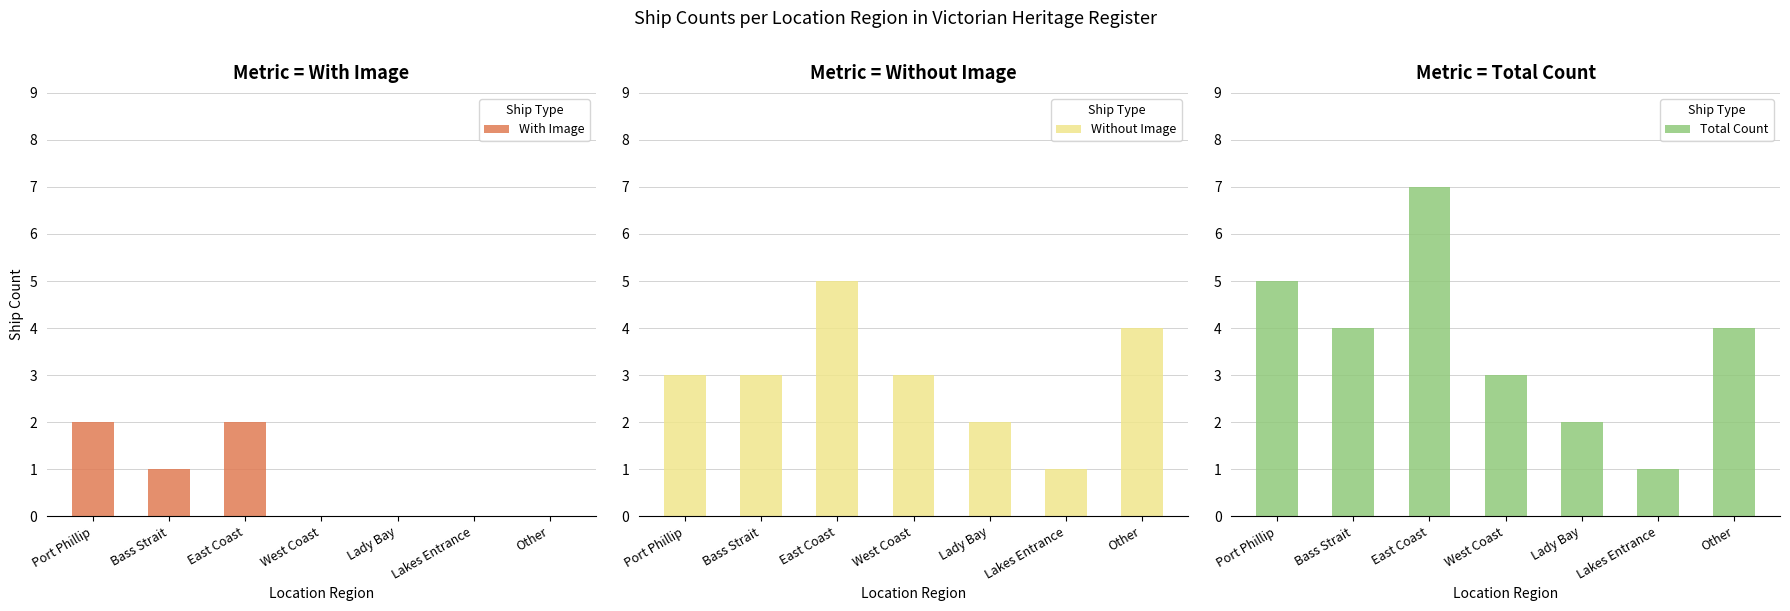

The Total Count series shows 3 at West Coast. True or false?

True